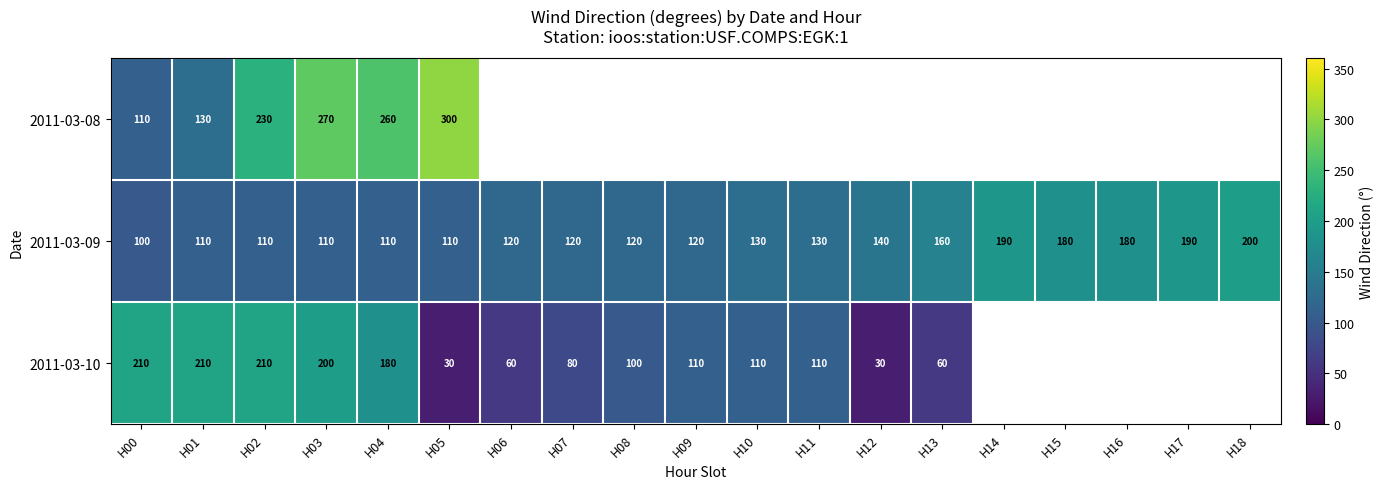

What is the total value across all series at H00?

420